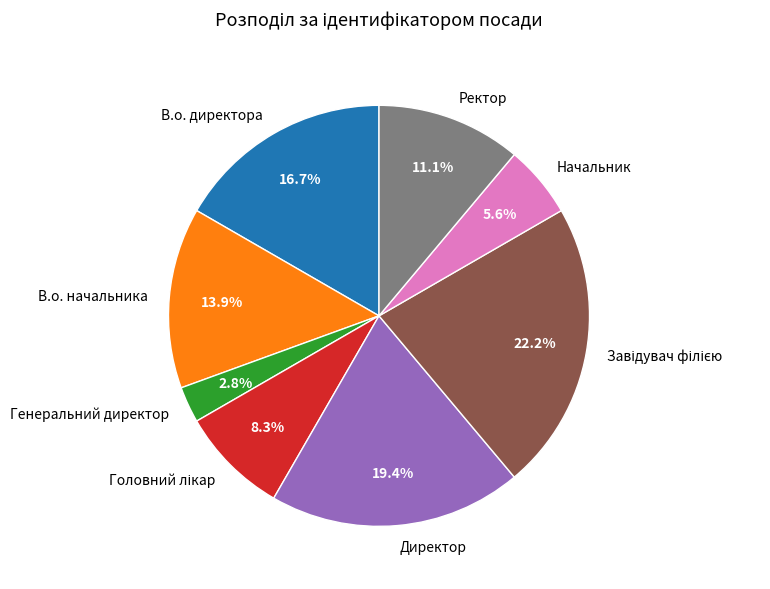

What is the total percentage of В.о. директора and В.о. начальника?

30.6%